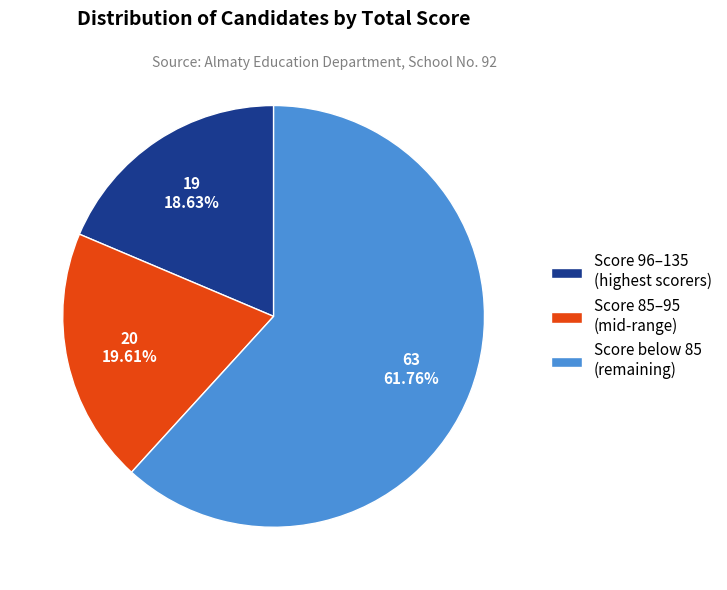

Rank the categories by value from highest to lowest.

Score below 85 (remaining), Score 85–95 (mid-range), Score 96–135 (highest scorers)